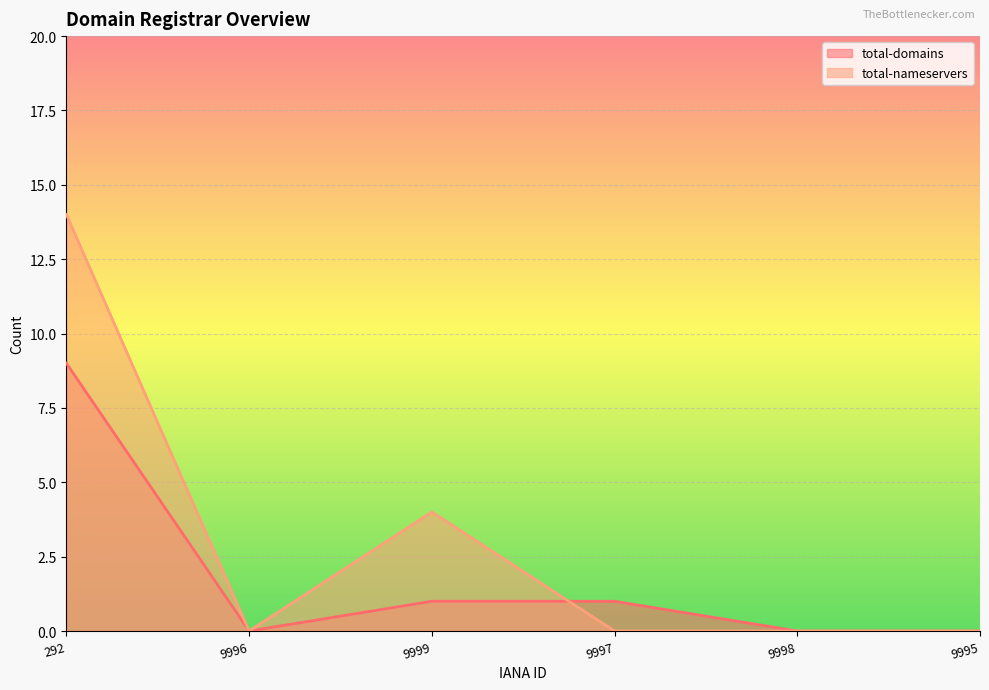

What is the label of the 3rd point from the left?

9999